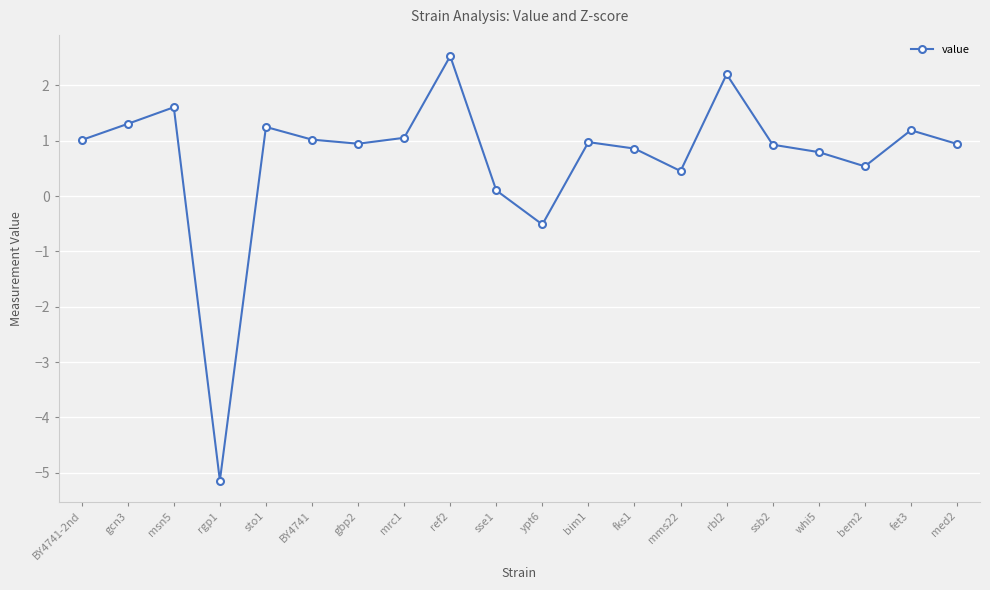

Where is the first local maximum?

msn5